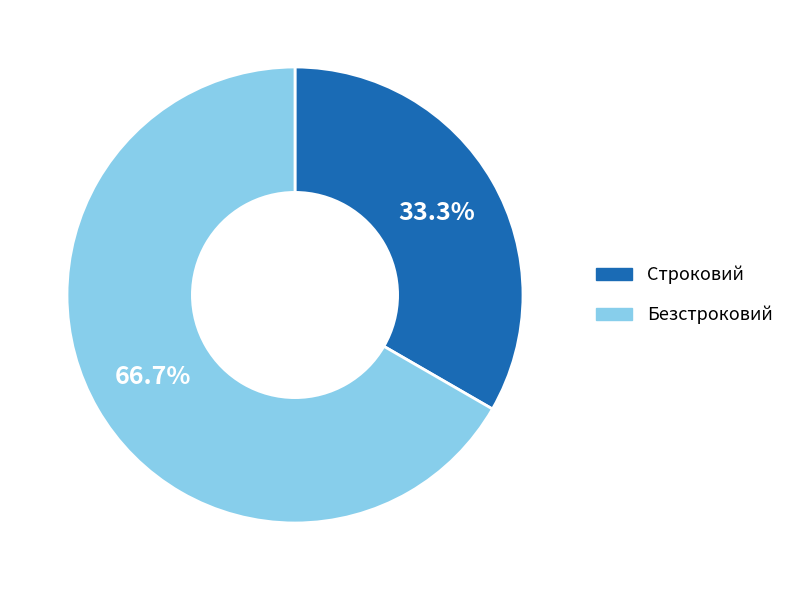

What percentage is the Безстроковий slice, to the nearest percent?

67%